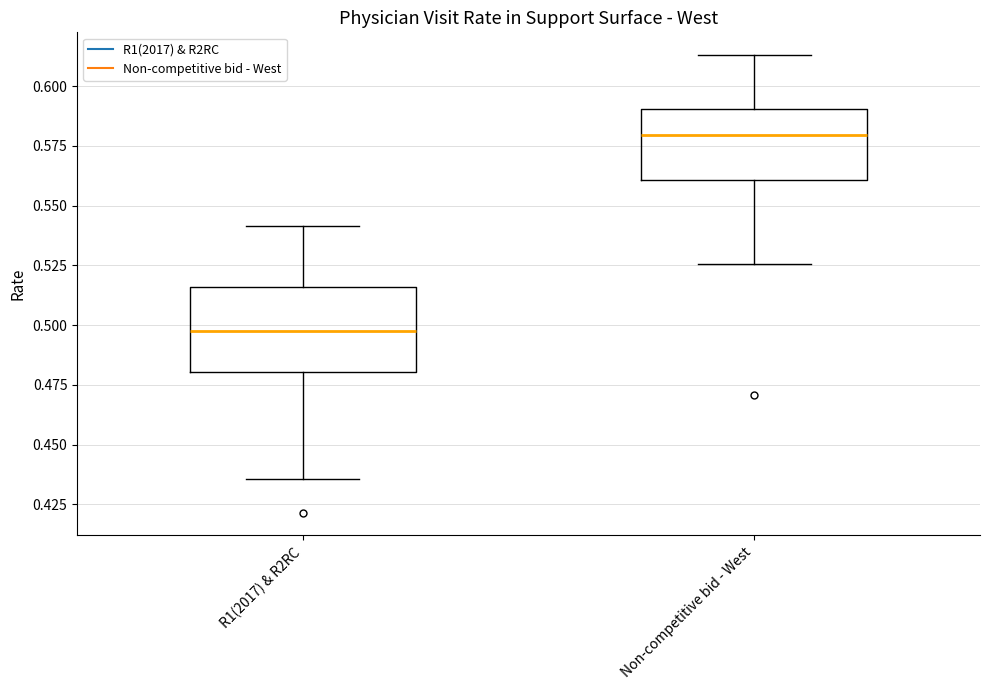

Reading left to right, transcribe this box plot: for each box, give where its median line is, the range the box spans, and where its two whiskers end, as read against the y-axis. The values are not printed on the chart, so give them approximately, as read against the axis.

R1(2017) & R2RC: median 0.500, box 0.480 to 0.515, whiskers 0.435 to 0.540
Non-competitive bid - West: median 0.580, box 0.560 to 0.590, whiskers 0.525 to 0.615